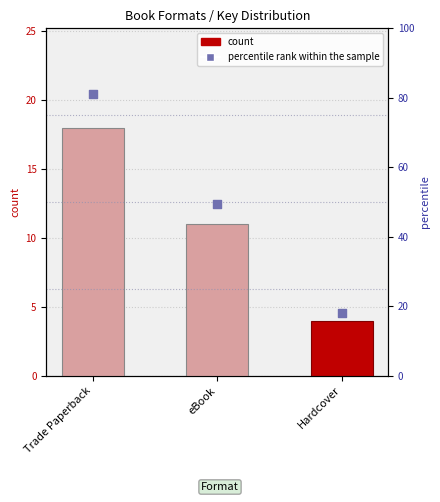

What is the change in value from eBook to Hardcover?

-7